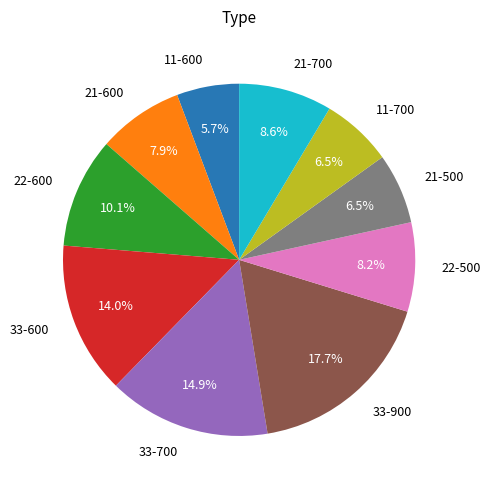

Approximately how many times larger is the value at 33-600 compared to 22-500?

1.7